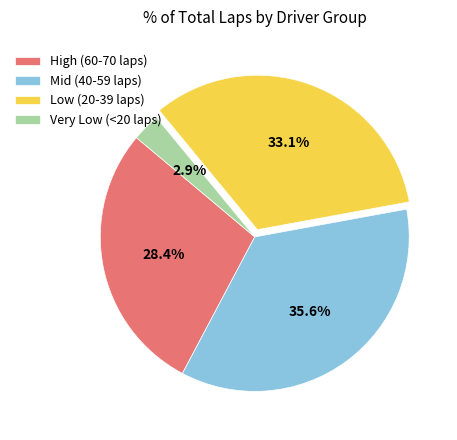

To the nearest percent, what is the average slice percentage?

25%